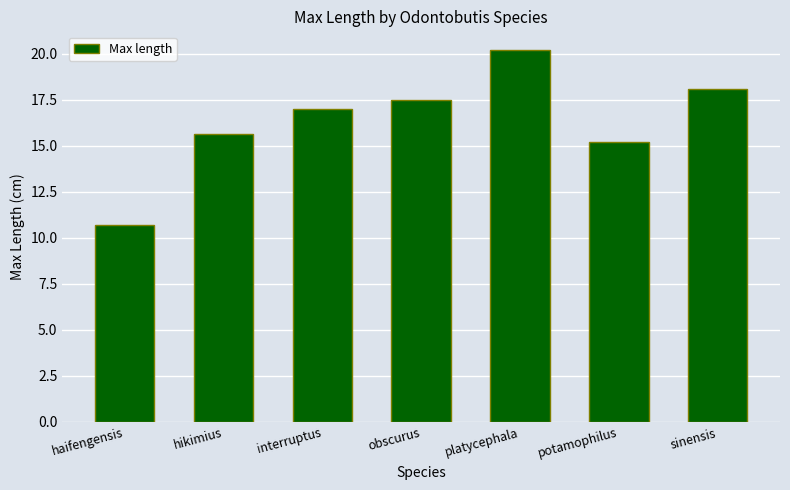

Where is the data nearest to the value 15?

potamophilus